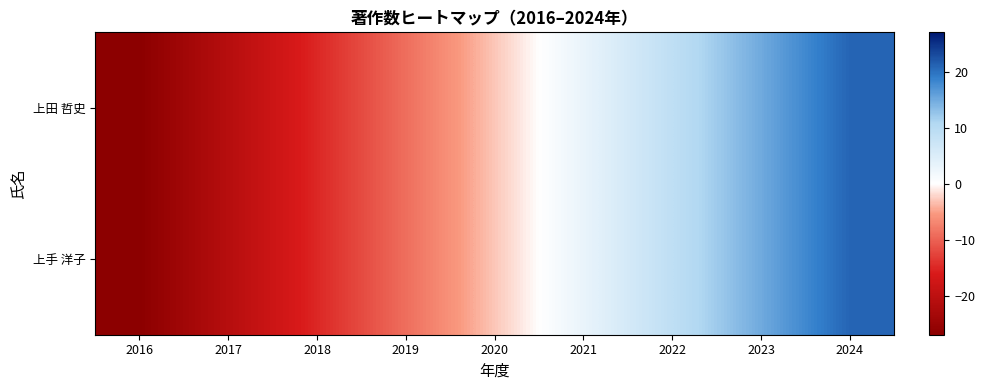

What is the smallest value displayed?

-27